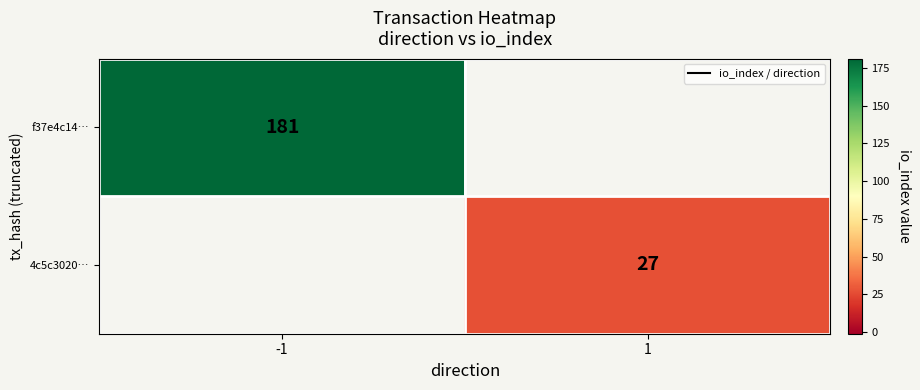

Which has a higher value, 1 or -1?

-1